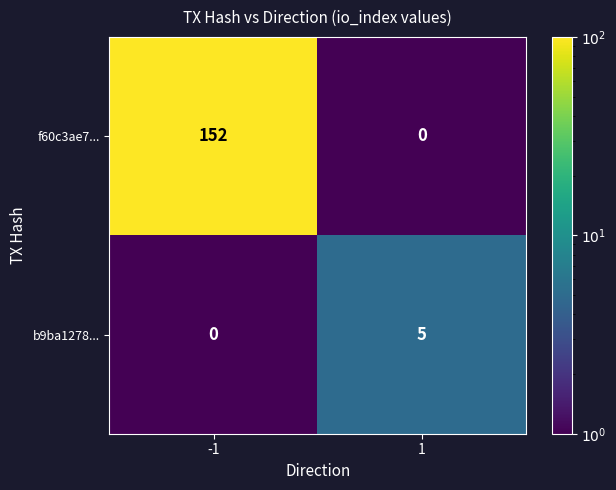

Rank the series by their average value, from lowest to highest.

b9ba1278..., f60c3ae7...